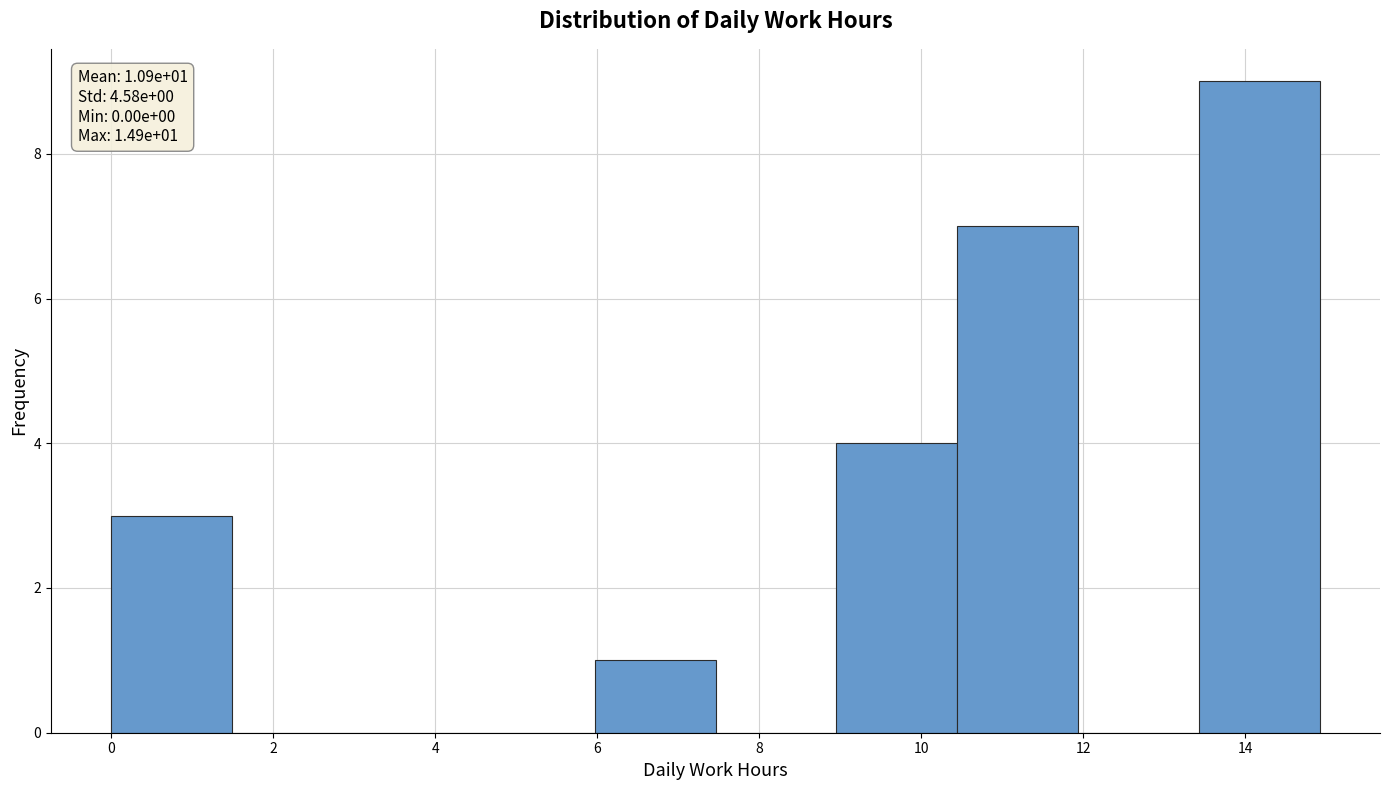

Over which range of the x-axis is the bar tallest?

13.4 to 15.0